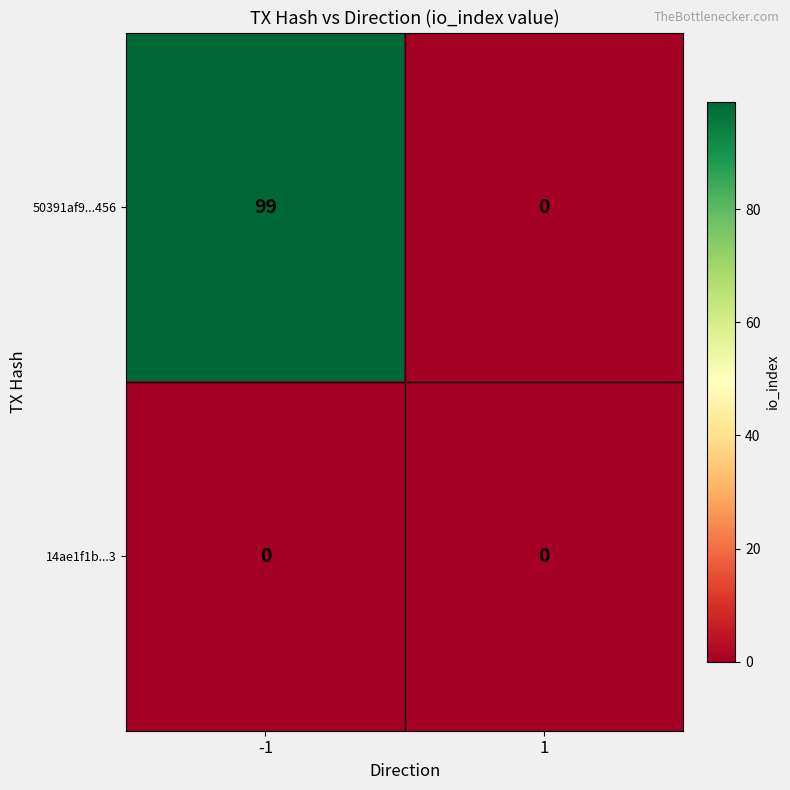

Is the value of 50391af9...456 at -1 greater than the value of 14ae1f1b...3 at 1?

Yes